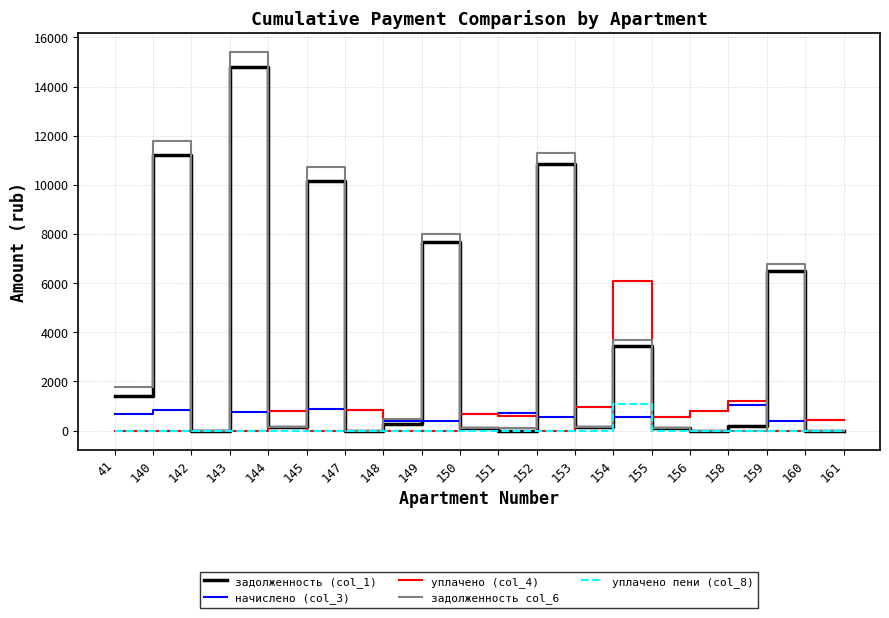

Does the chart display data point markers on the line(s)?

No